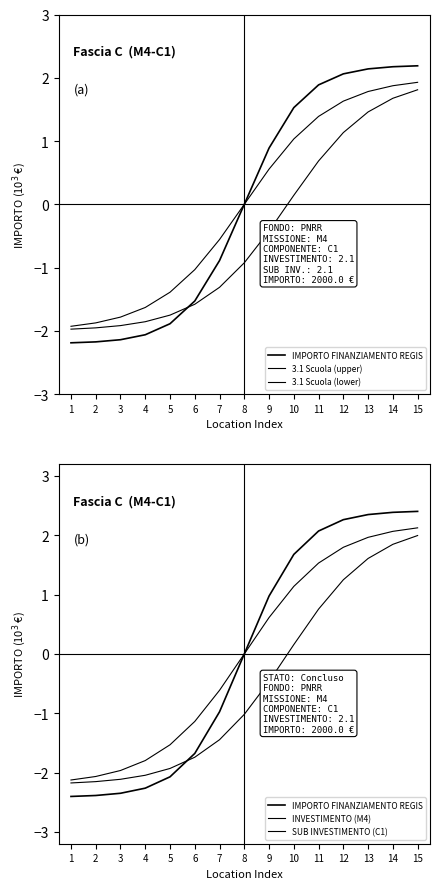

True or false: INVESTIMENTO (M4) has more than 0 points higher than both neighbors.

False